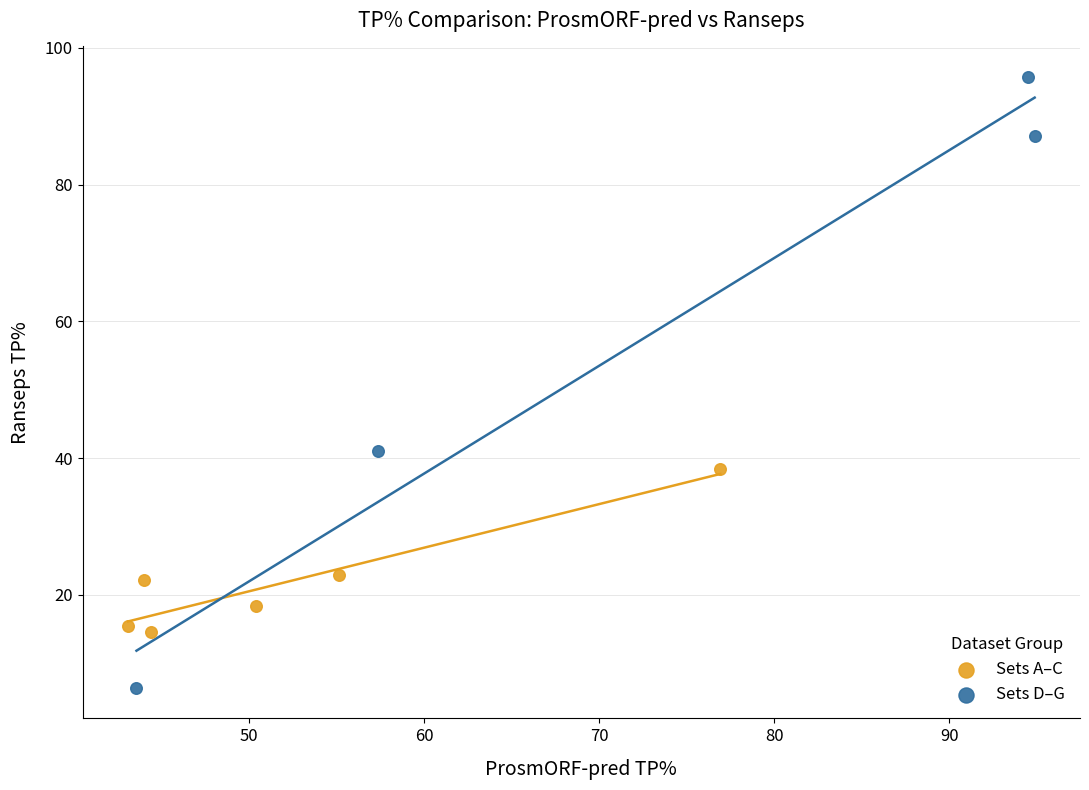

Which series contains the highest Y value?

Sets D–G